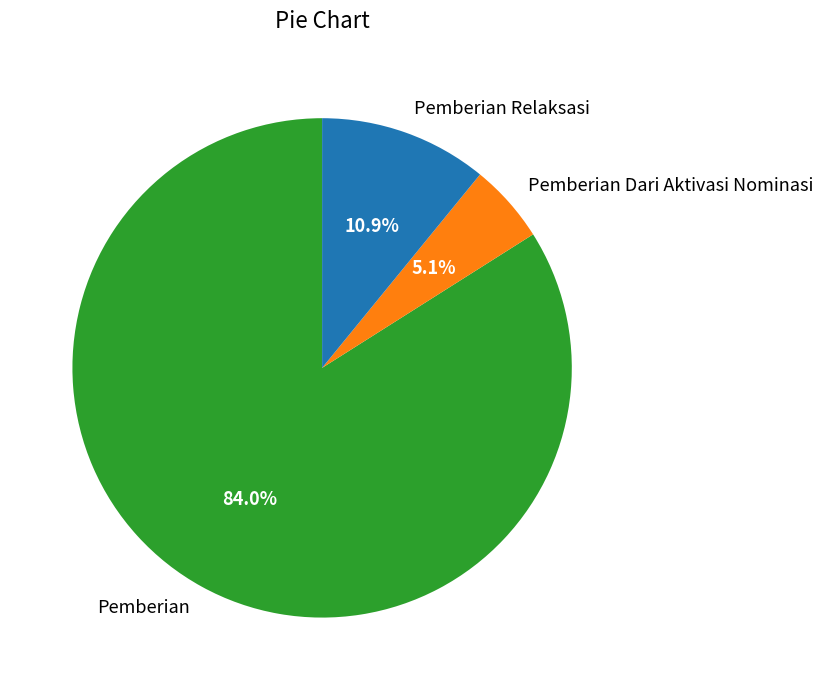

What is the total percentage of Pemberian Dari Aktivasi Nominasi and Pemberian?

89.1%